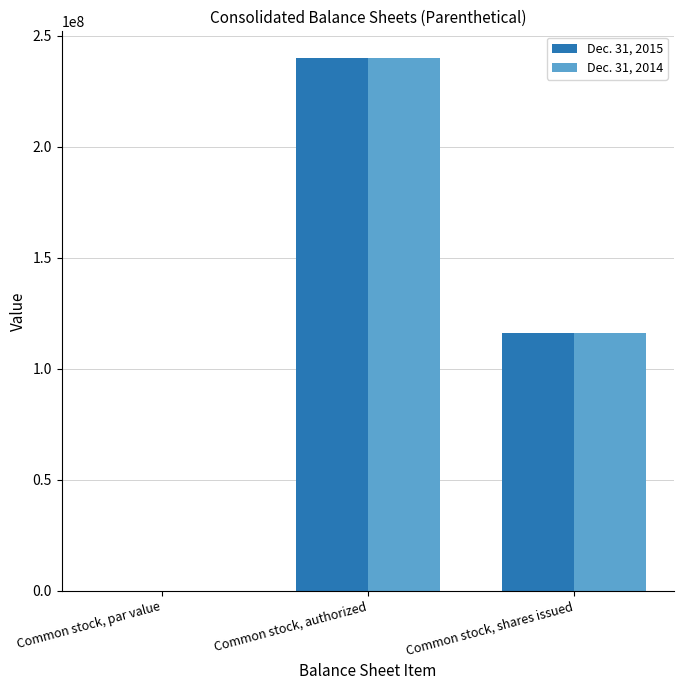

The value of Dec. 31, 2015 at Common stock, shares issued is 115900000.0. True or false?

True